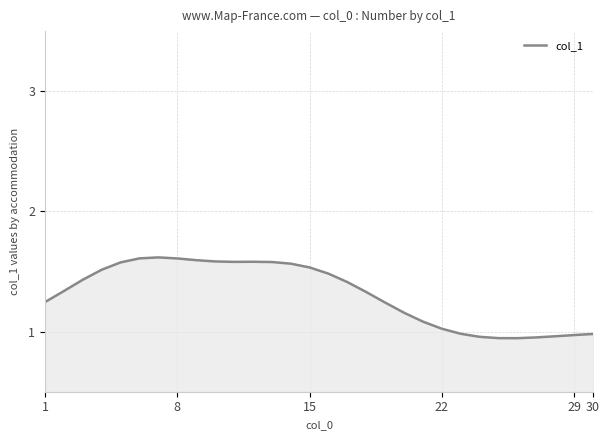

What is the difference between the maximum and minimum values?

0.7